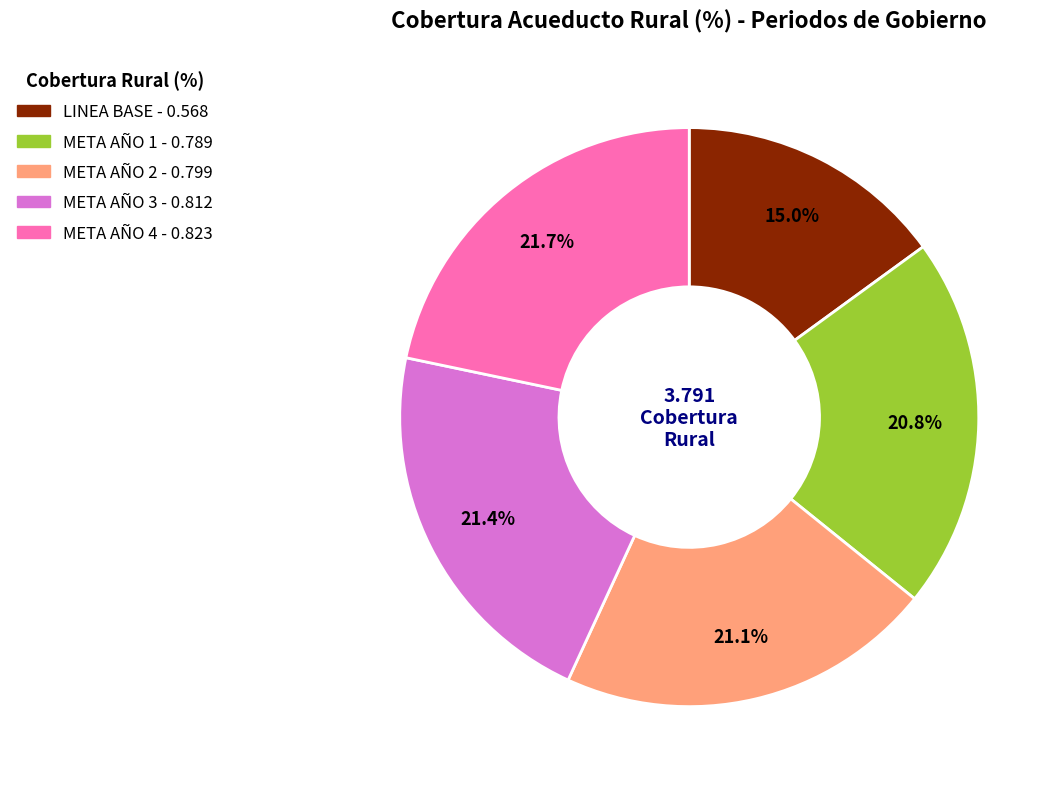

Between META AÑO 3 and META AÑO 1, which is larger?

META AÑO 3